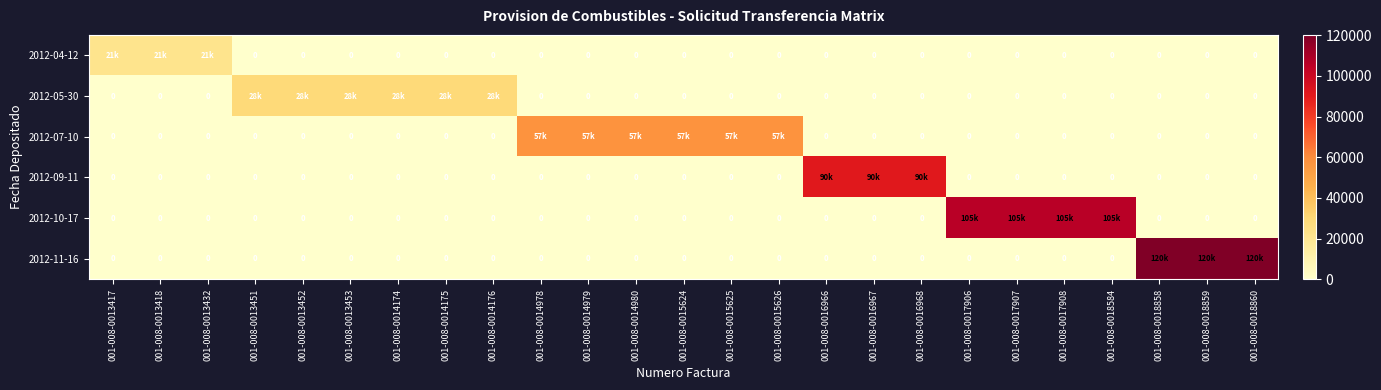

At which label does 2012-09-11 reach its minimum?

001-008-0013417